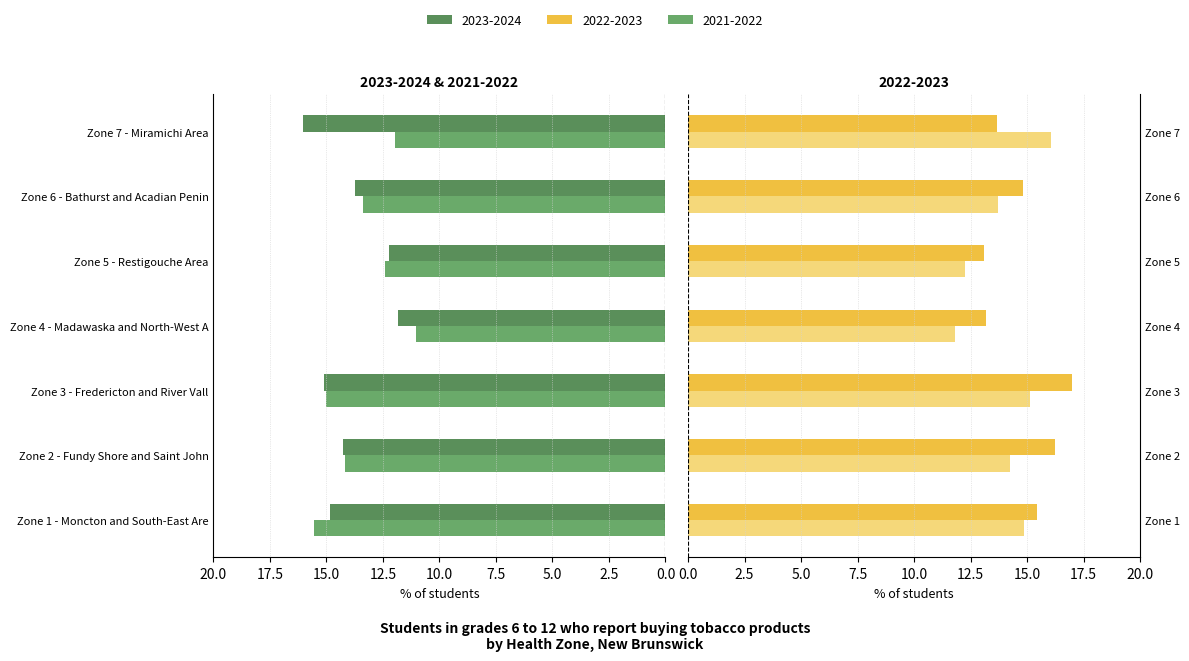

What is the average value of the 2022-2023 series?

14.8